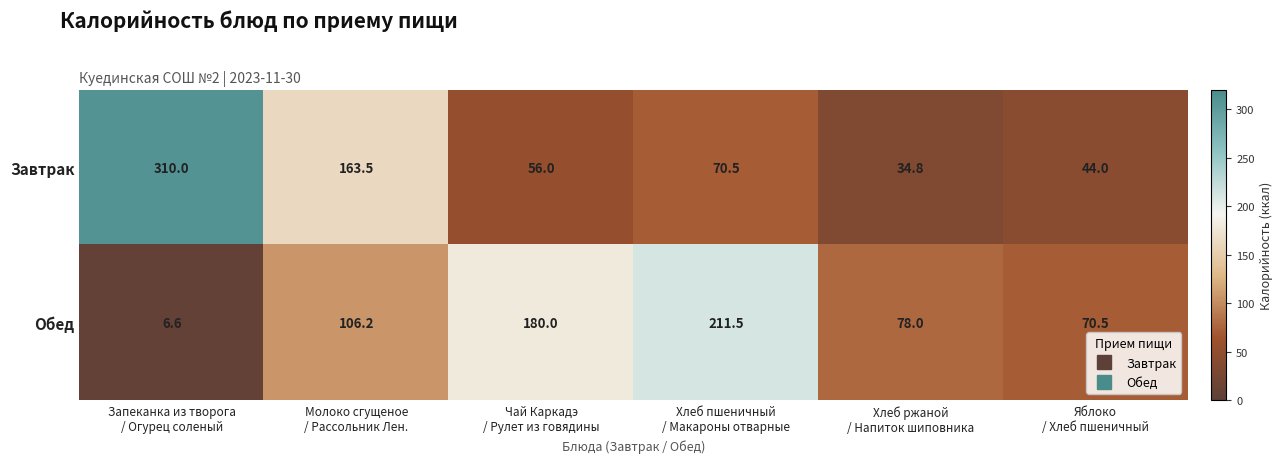

Which category has the highest value across all series?

Запеканка из творога
/ Огурец соленый